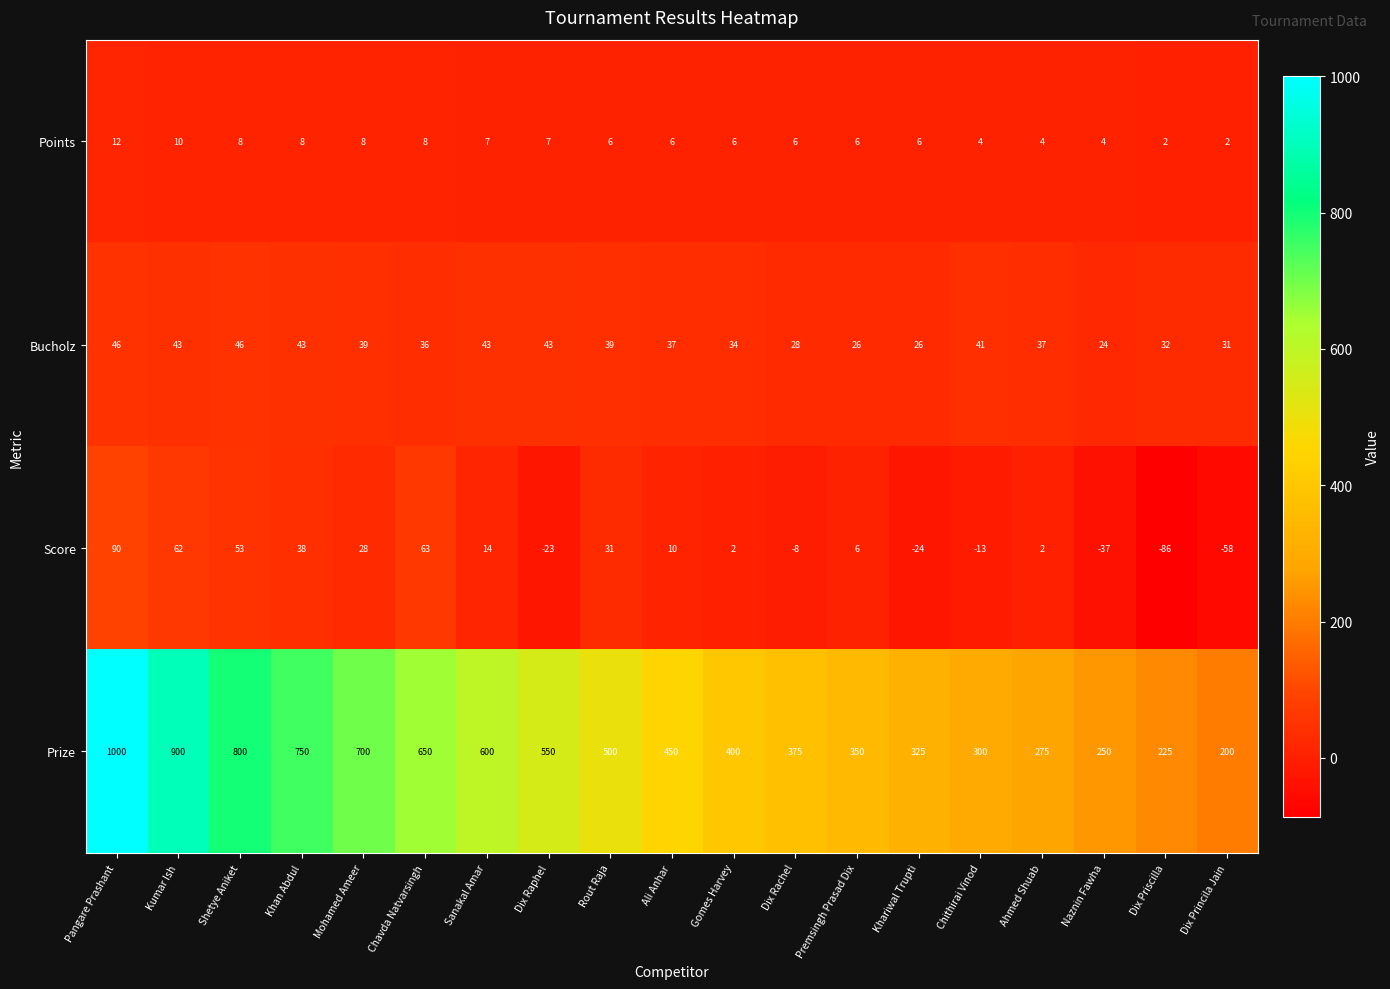

Rank the series at Sanakal Amar from lowest to highest value.

Points, Score, Bucholz, Prize